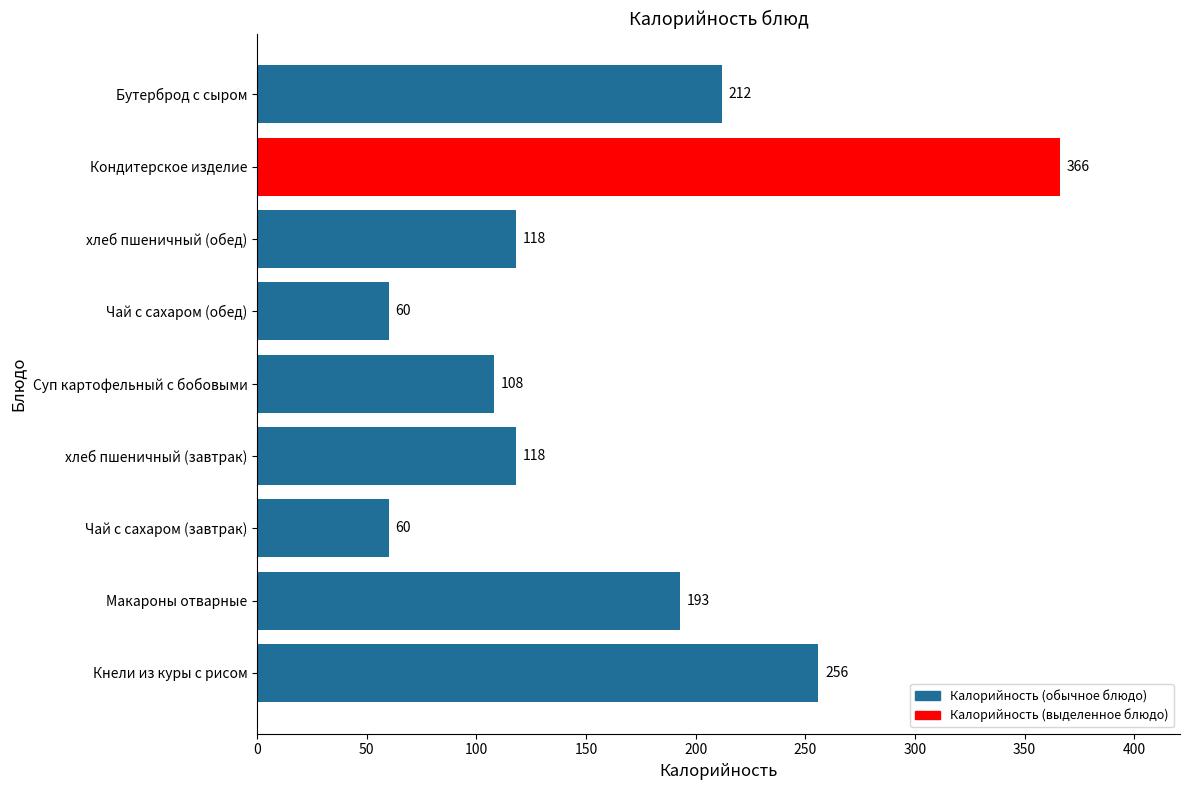

How many values are below 118?

3